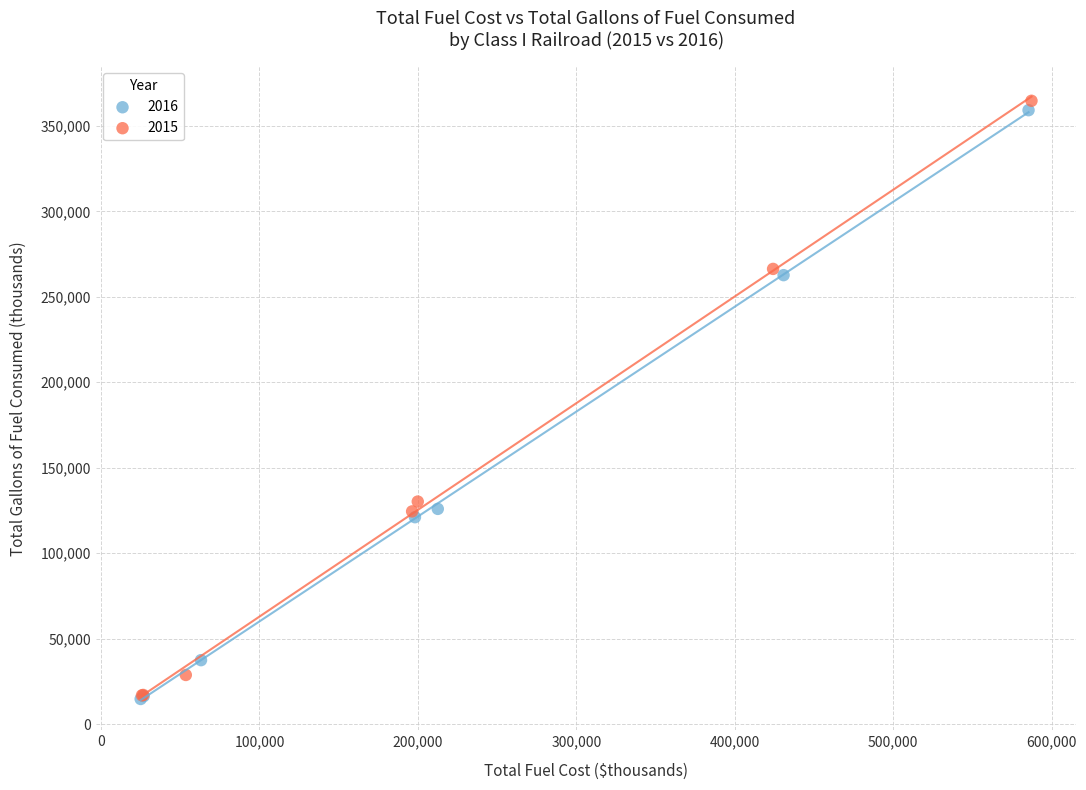

Which series has the widest spread of Y values?

2015